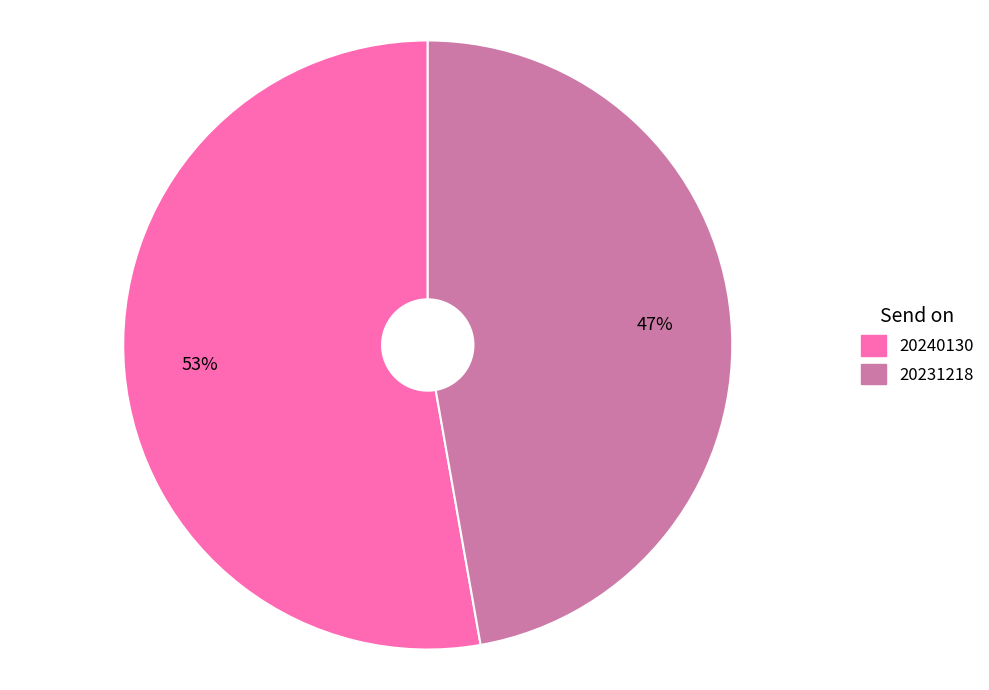

Which has a higher value, 20231218 or 20240130?

20240130